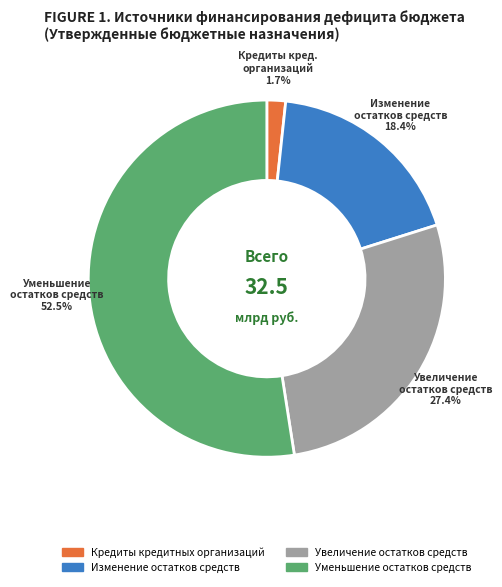

Is it true that Увеличение остатков средств is 27% of the pie?

True